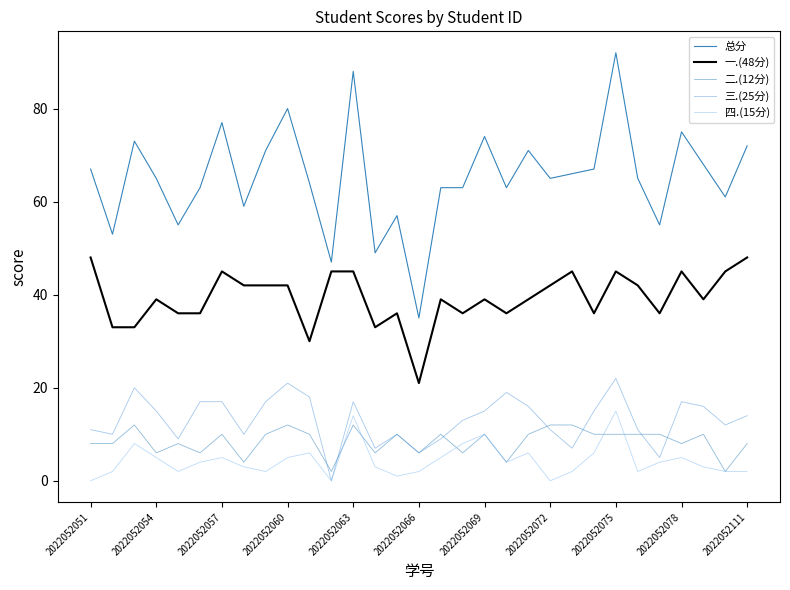

Does the chart display data point markers on the line(s)?

No